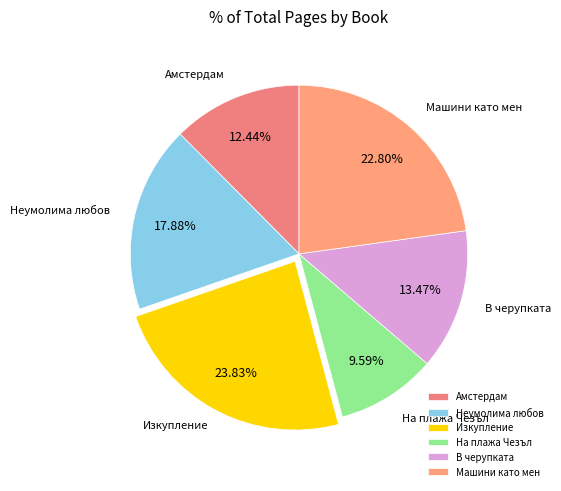

Count the number of slices in the pie.

6